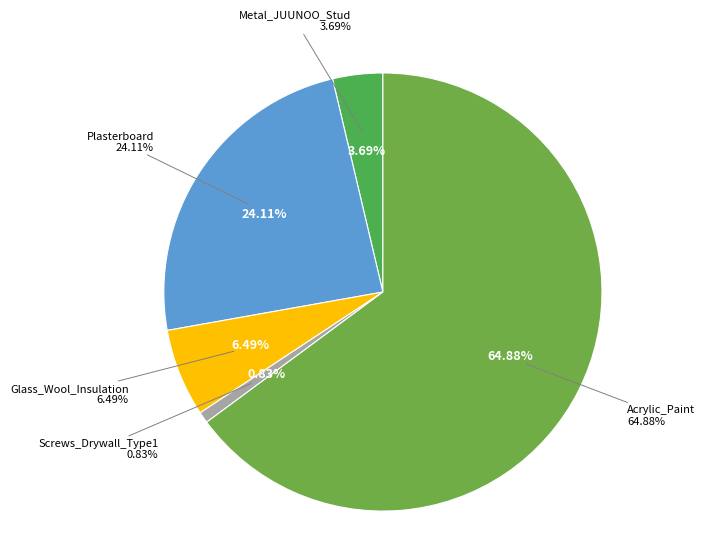

Which slice is the largest?

Acrylic_Paint